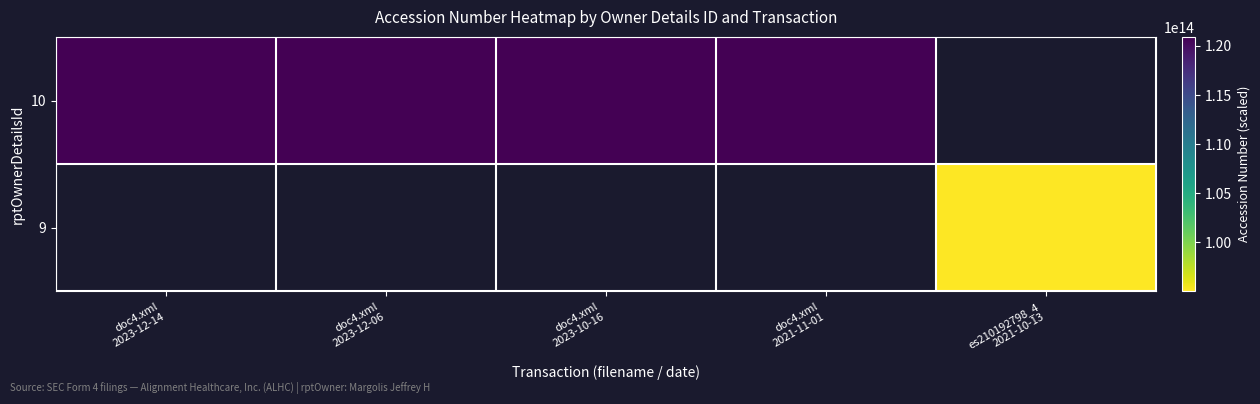

Rank the categories by 10 value from lowest to highest.

doc4.xml 2021-11-01, es210192798_4 2021-10-13, doc4.xml 2023-10-16, doc4.xml 2023-12-06, doc4.xml 2023-12-14